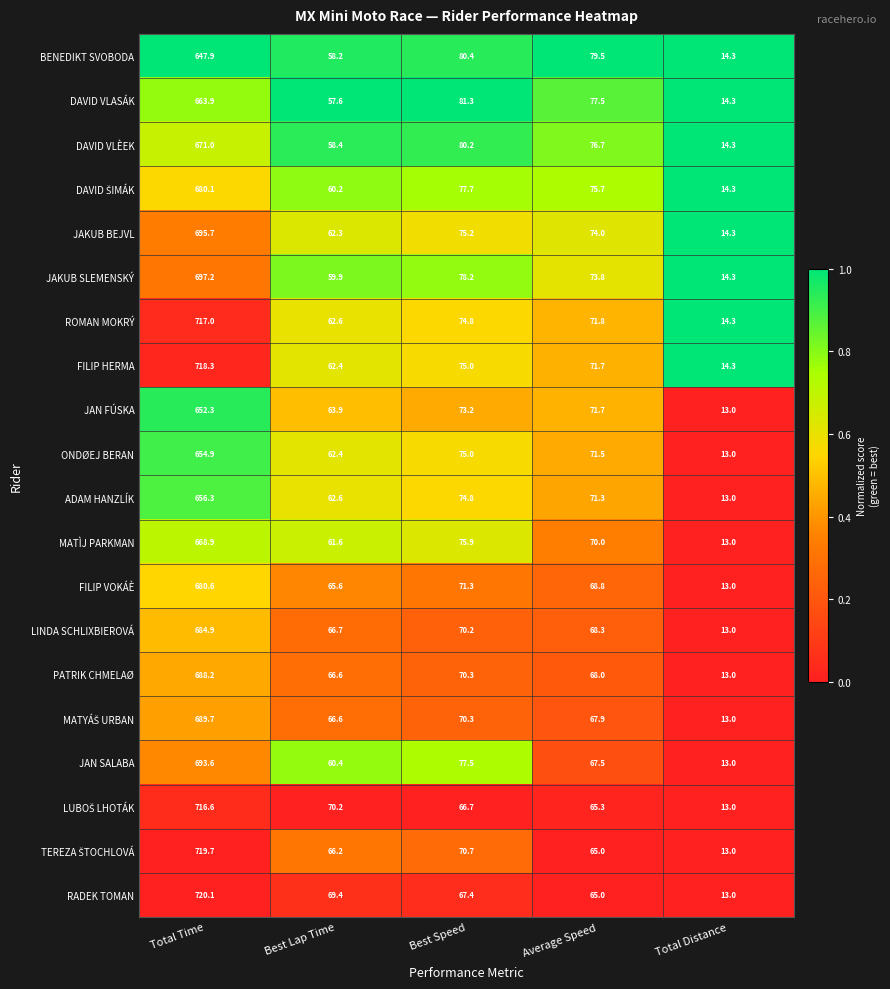

The DAVID VLÈEK series shows 671.0 at Total Time. True or false?

True